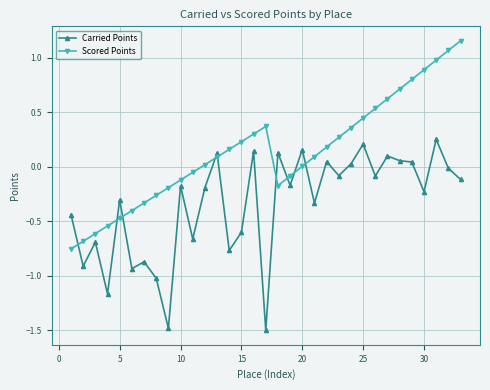

Which series has the largest range (max minus min)?

Scored Points